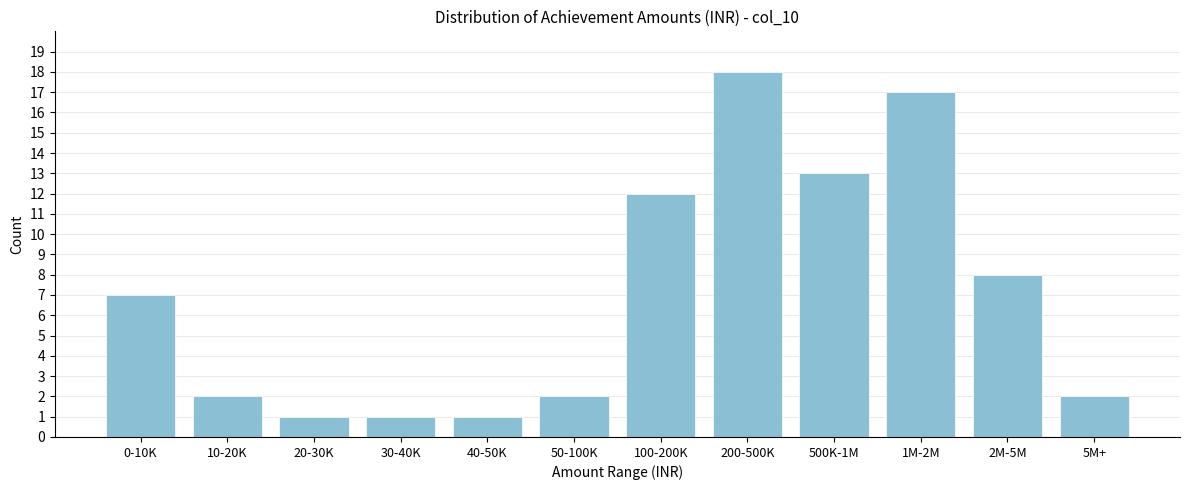

Reading left to right, list all the values displayed in this chart.

0-10K=7	10-20K=2	20-30K=1	30-40K=1	40-50K=1	50-100K=2	100-200K=12	200-500K=18	500K-1M=13	1M-2M=17	2M-5M=8	5M+=2